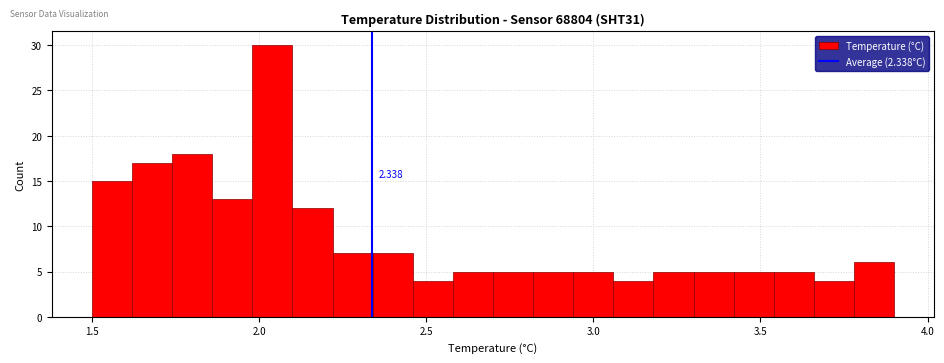

Around what value on the x-axis is the tallest bar? Give the approximate position of its centre, as read against the axis.

2.05